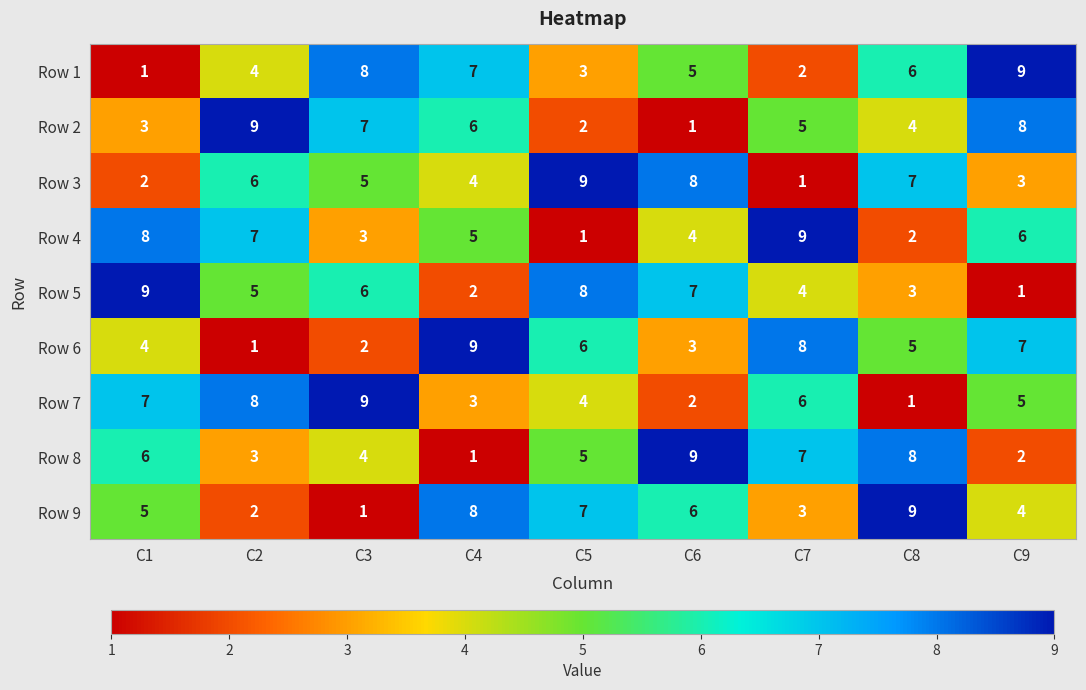

How many data points in Row 2 are less than 5?

4